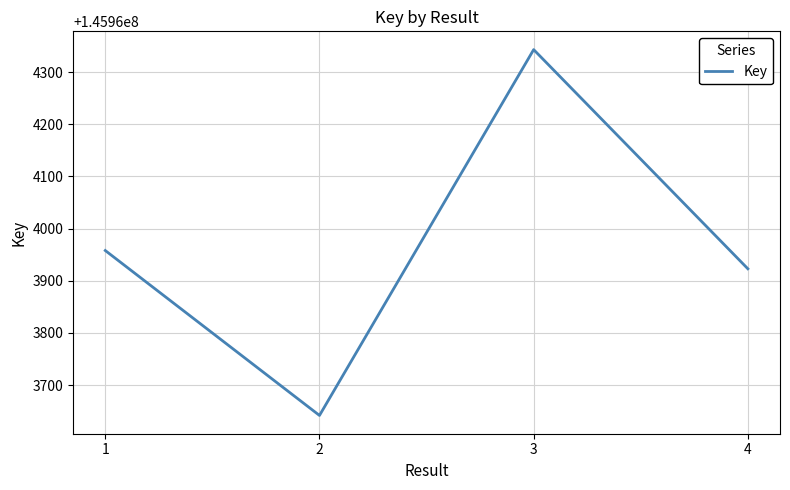

What is the difference between the values at 2 and 4?

281